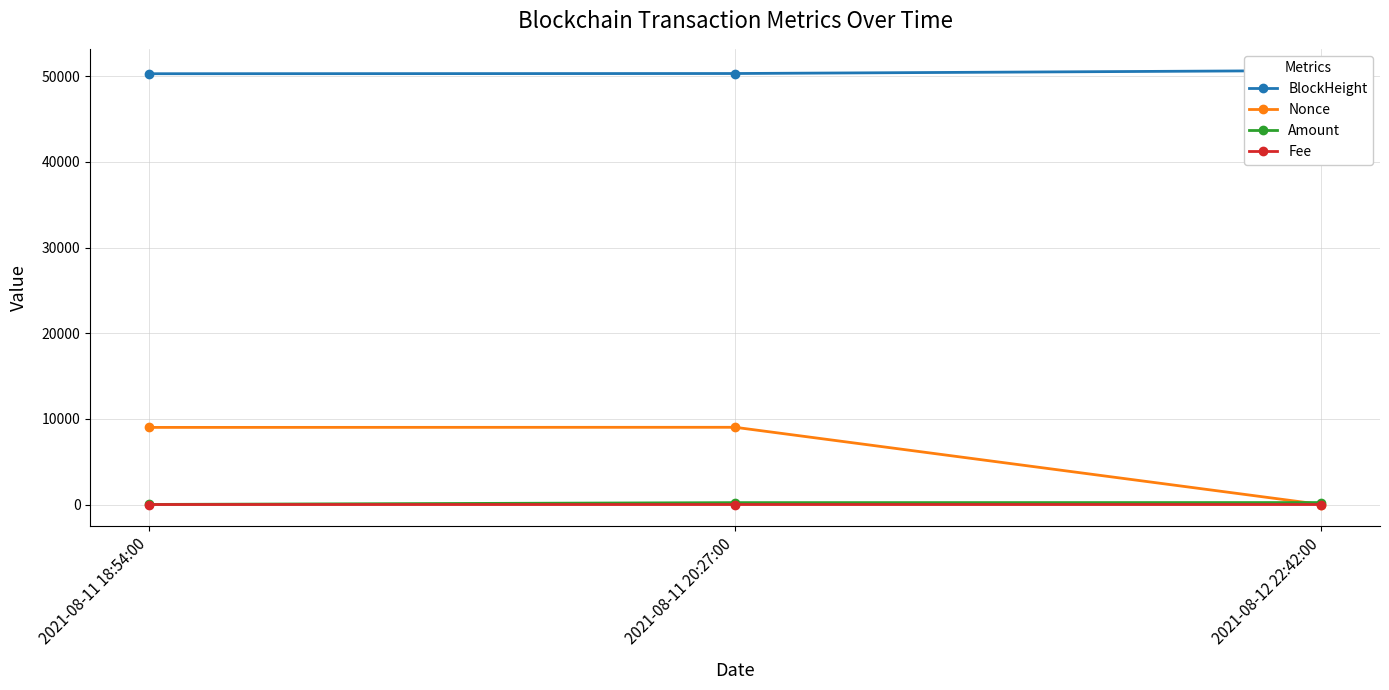

Rank the series at 2021-08-11 20:27:00 from highest to lowest value.

BlockHeight, Nonce, Amount, Fee